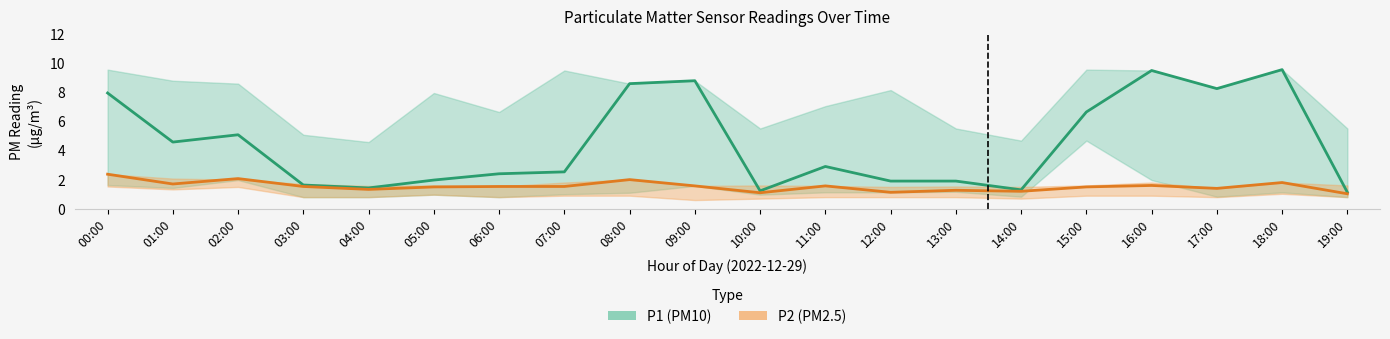

True or false: P2_lower has more than 0 interior local peaks.

True